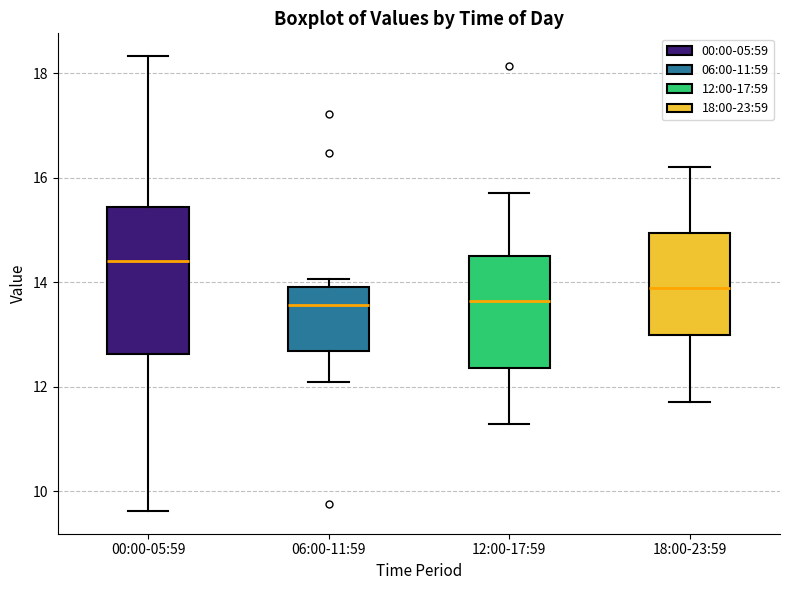

Which box's median line is the highest?

00:00-05:59